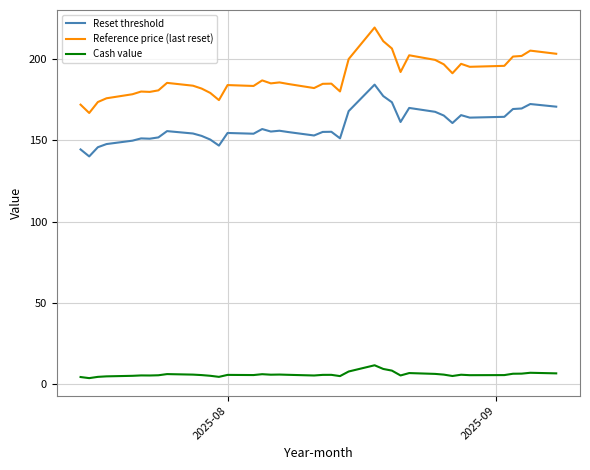

True or false: Cash value and Reset threshold cross at least once.

False